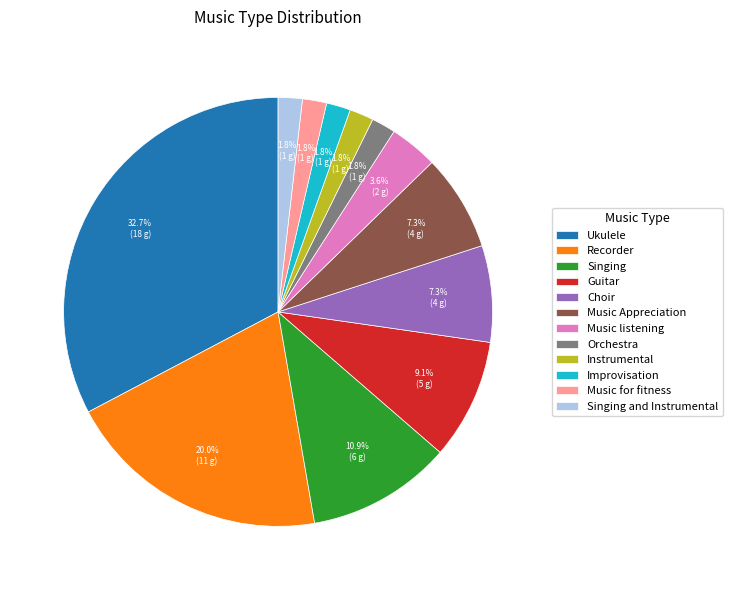

Does any single category account for the majority?

No